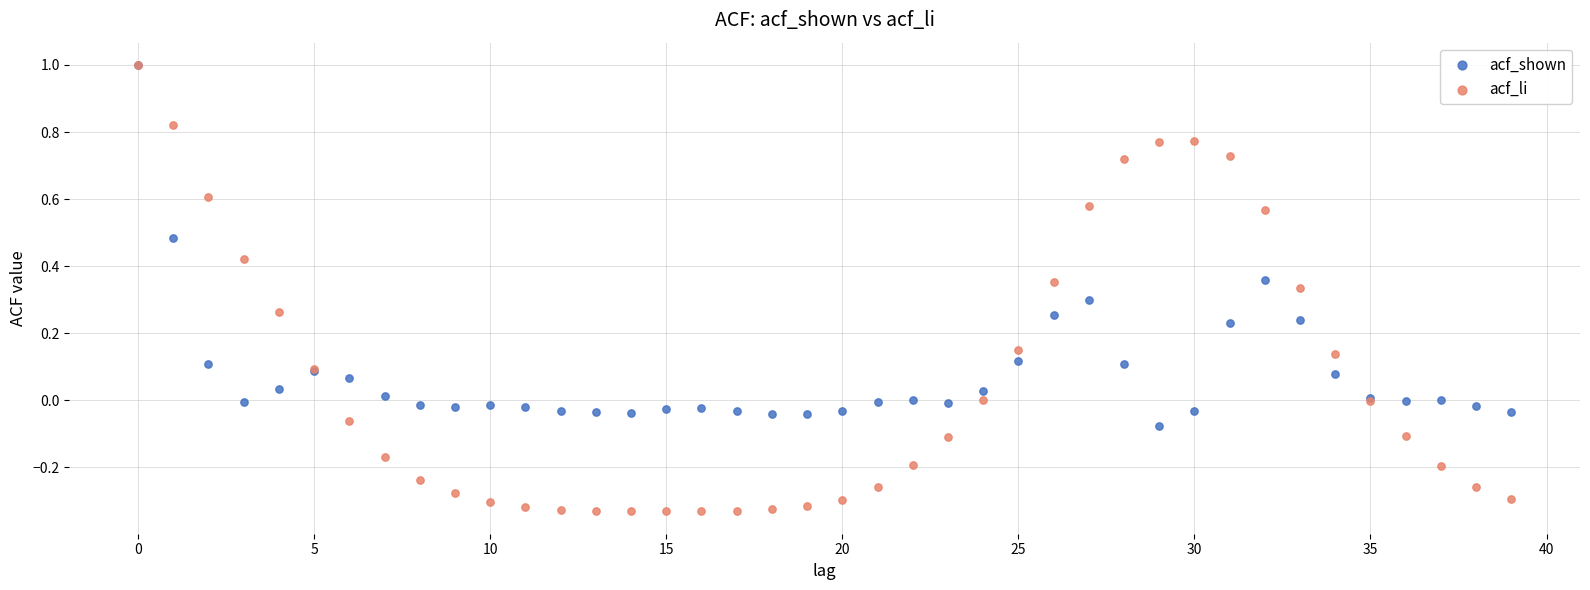

Which series has the widest spread of Y values?

acf_li